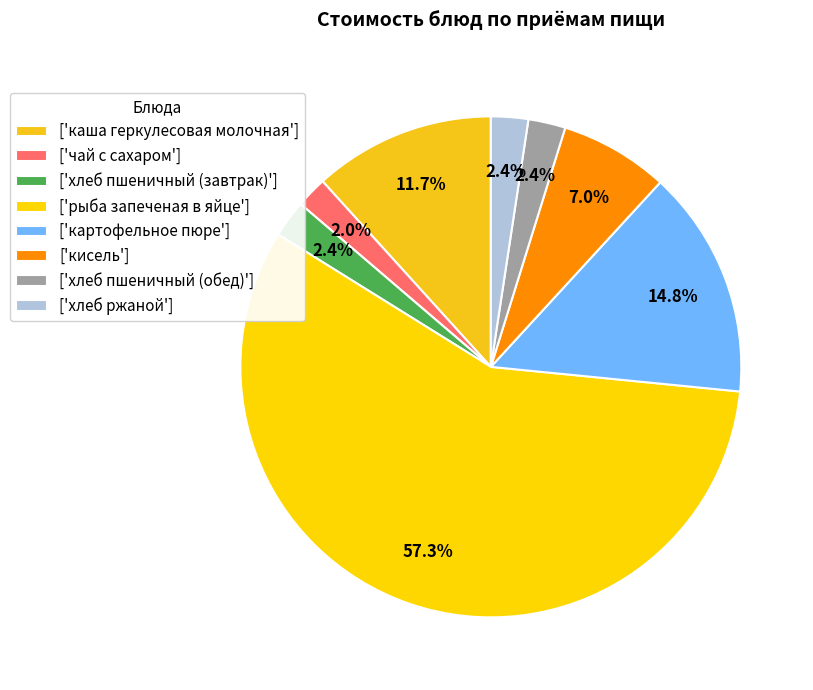

To the nearest percent, what is the difference between the largest and smallest slice percentages?

55%